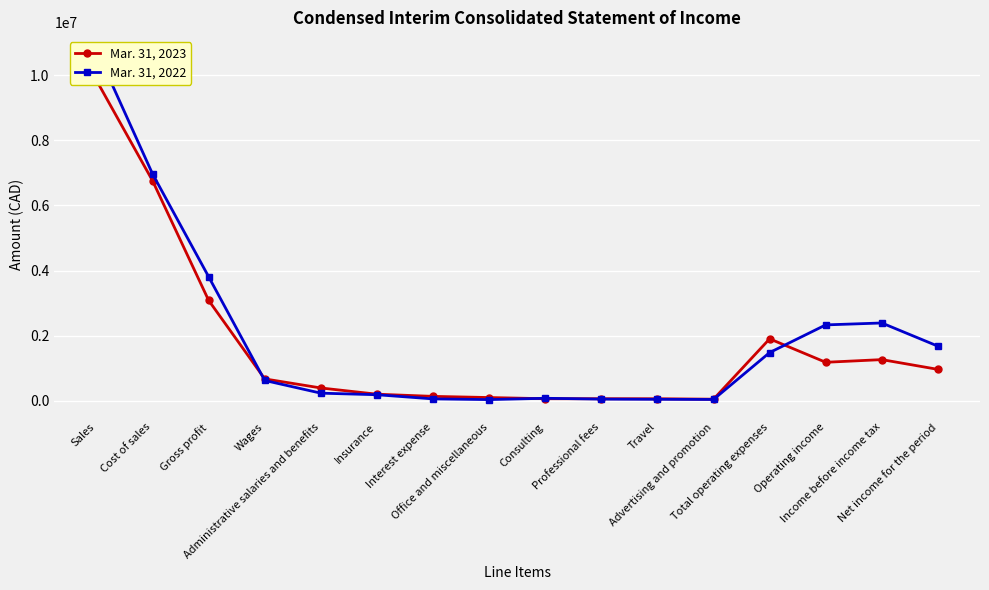

Which category has the highest value in the Mar. 31, 2022 series?

Sales